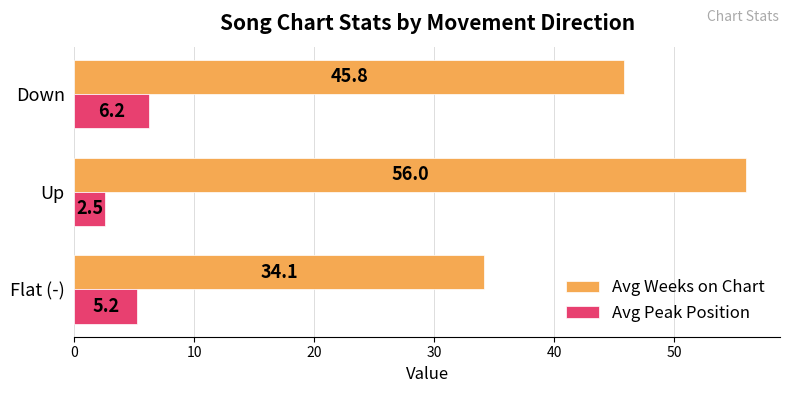

The Avg Weeks on Chart series shows 13.4 at Up. True or false?

False